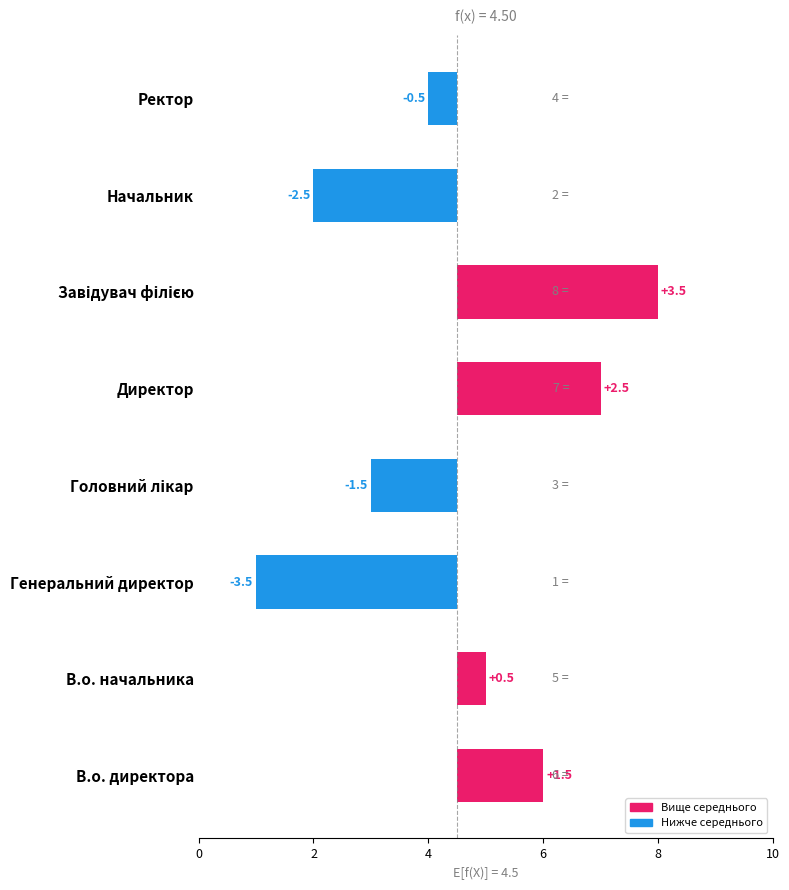

Reading left to right, transcribe all the data shown in this chart.

1.5	0.5	-3.5	-1.5	2.5	3.5	-2.5	-0.5